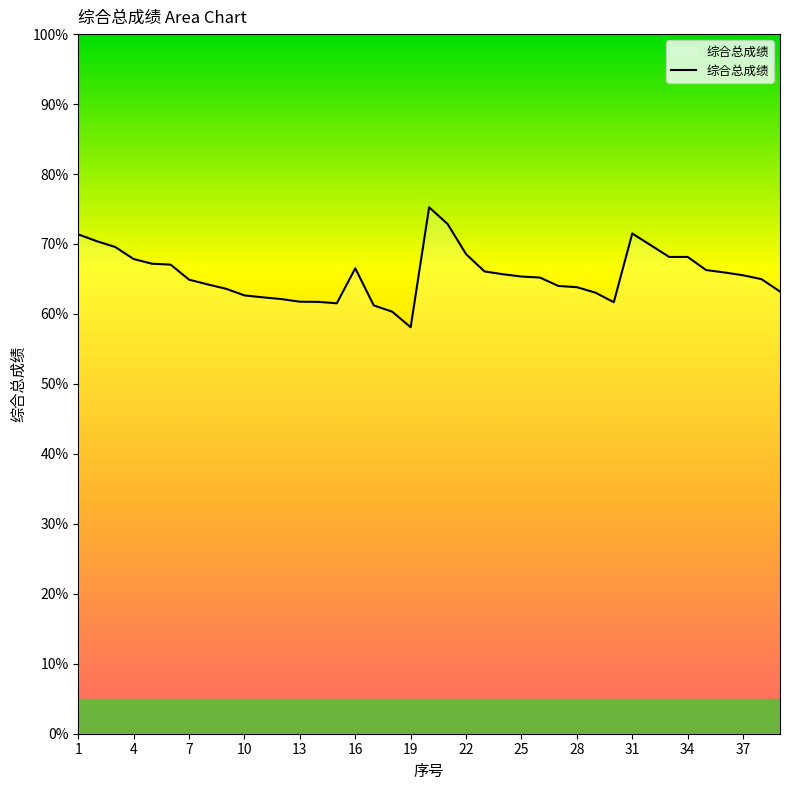

What is the minimum value shown in the chart?

58.1